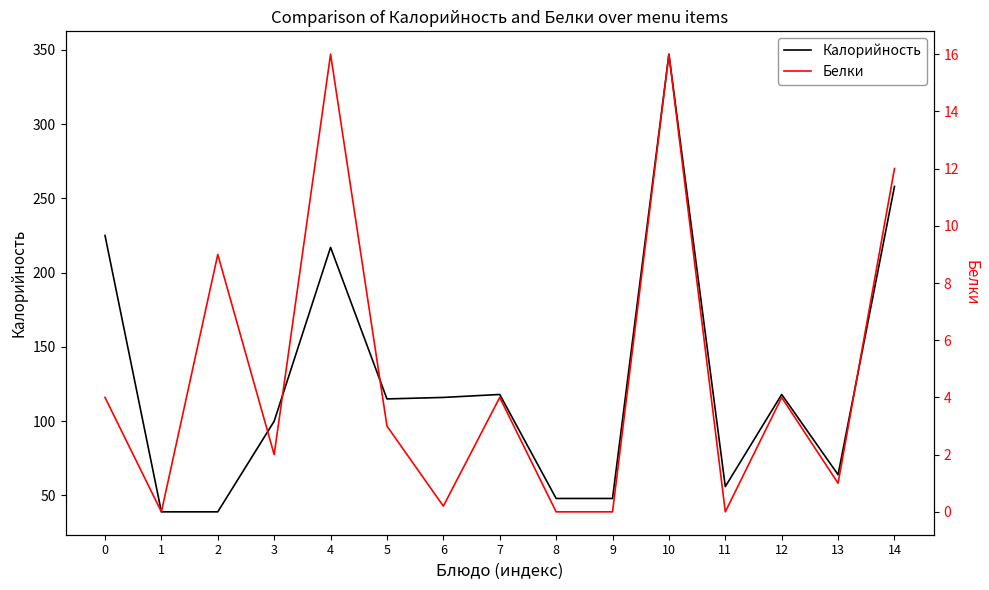

What is the maximum value for Калорийность?

347